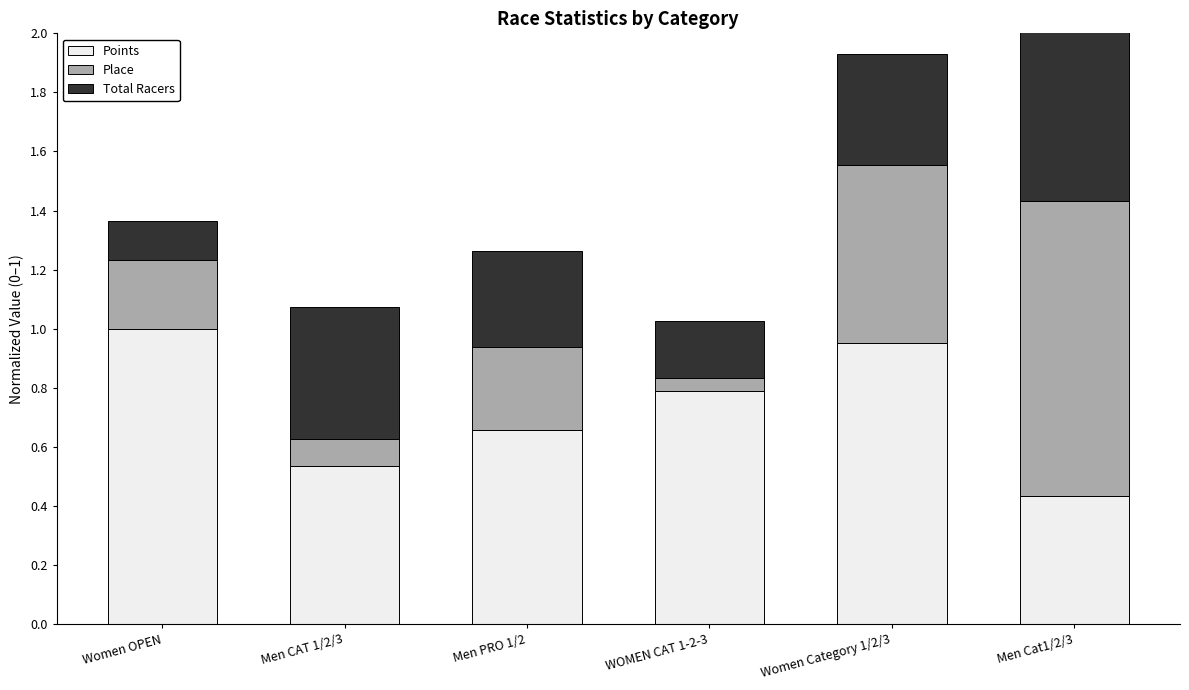

What is the total value across all series at Men Cat1/2/3?

2.4